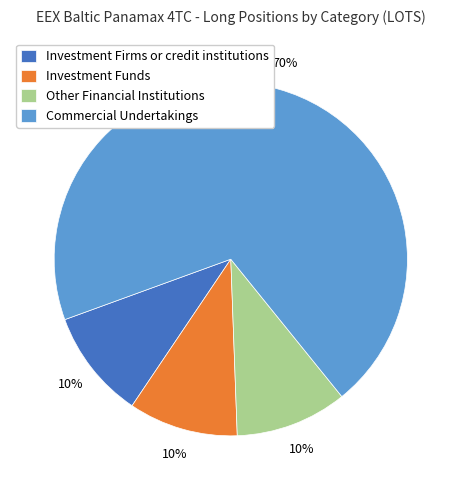

What is the ratio of the value at Other Financial Institutions to the value at Commercial Undertakings?

0.1